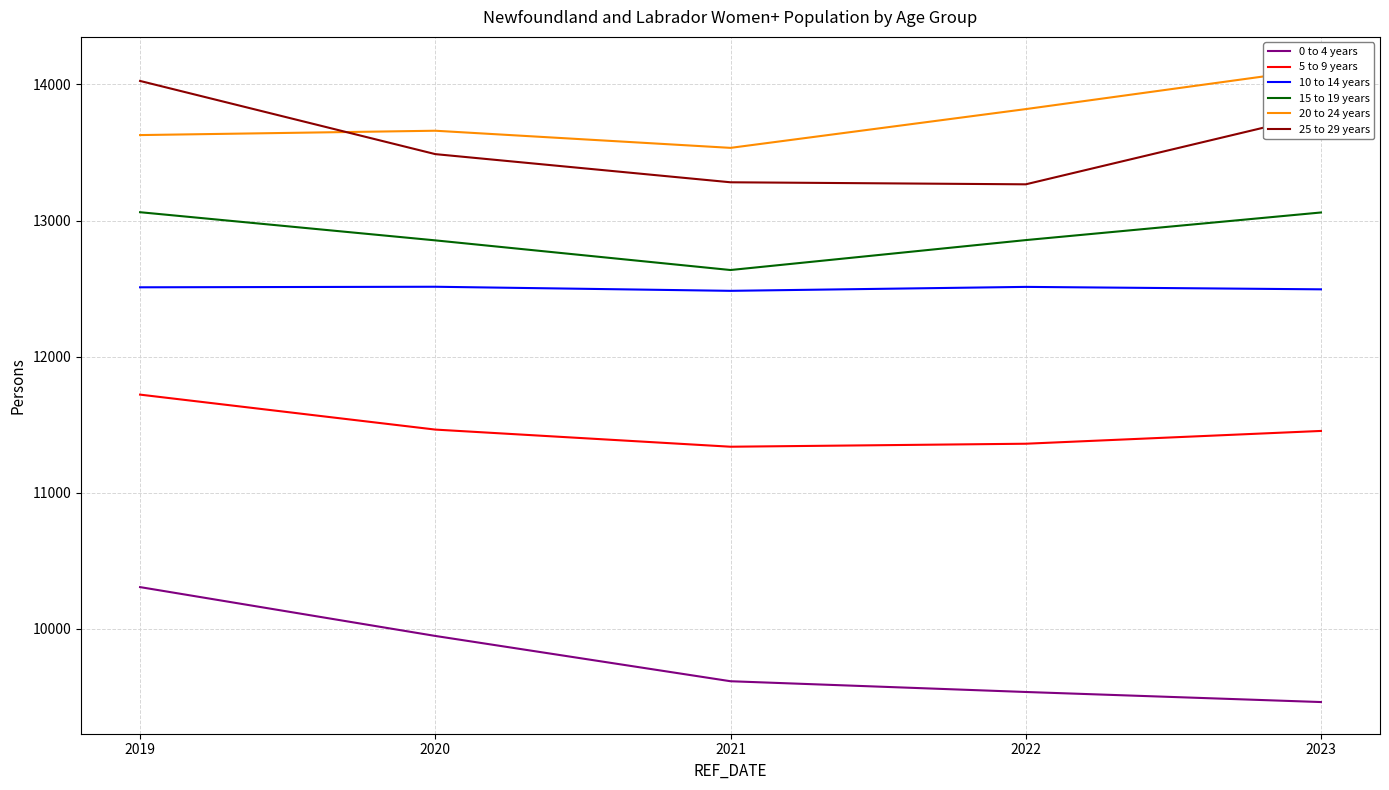

What is the difference between the 25 to 29 years values at 2020 and 2019?

538